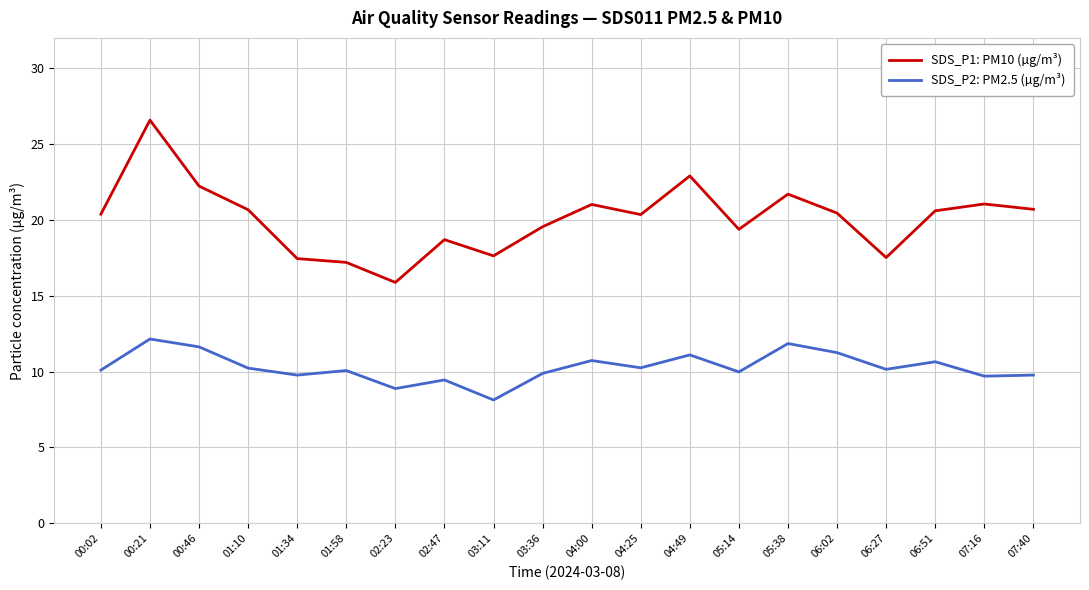

Where is the first local maximum for SDS_P1: PM10 (µg/m³)?

00:21